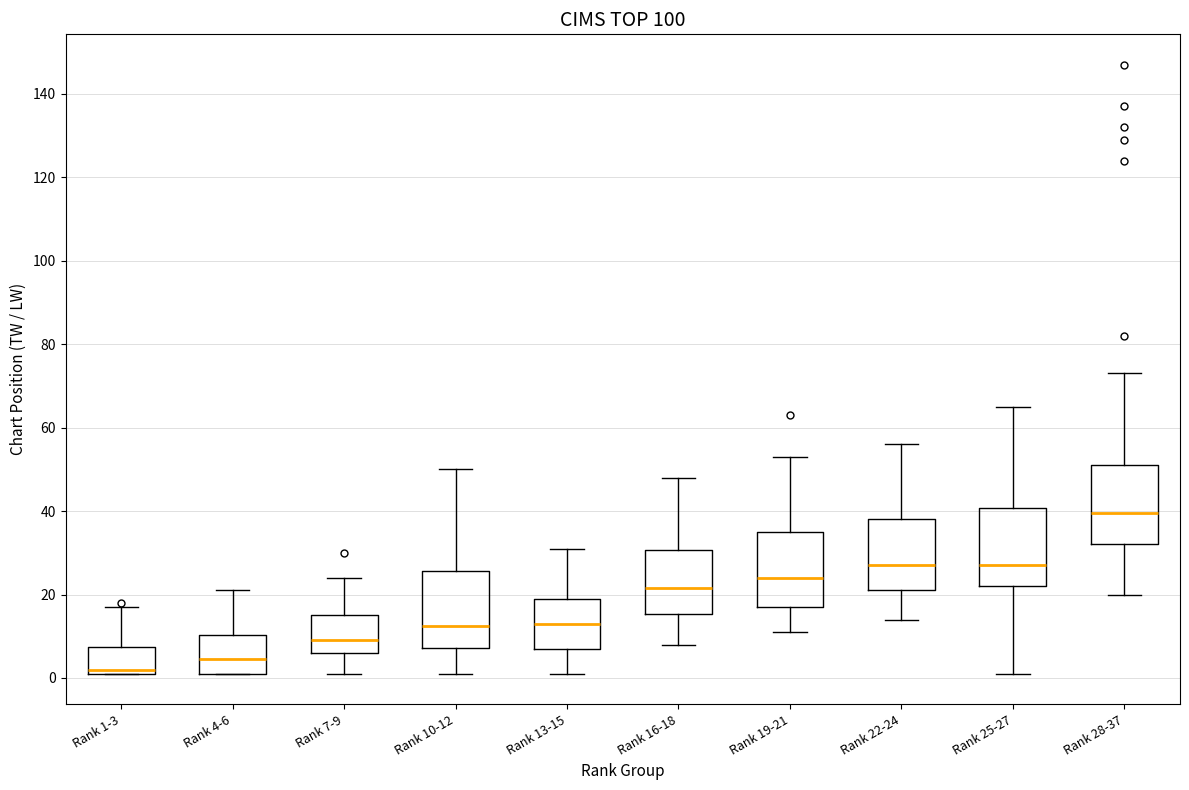

Where does the median line of the box for Rank 25-27 sit on the y-axis? The values are not printed on the chart, so give them approximately, as read against the axis.

28